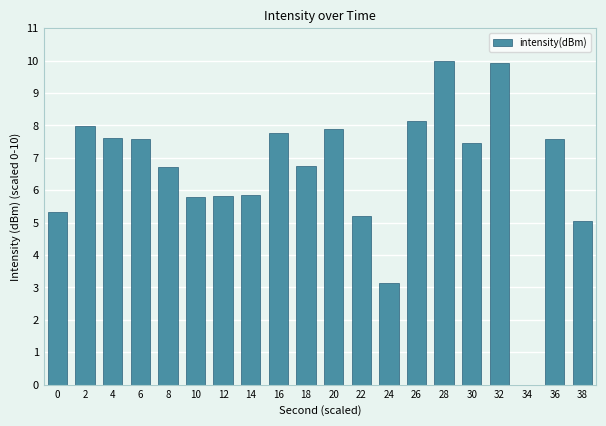

What is the greatest value displayed?

10.0